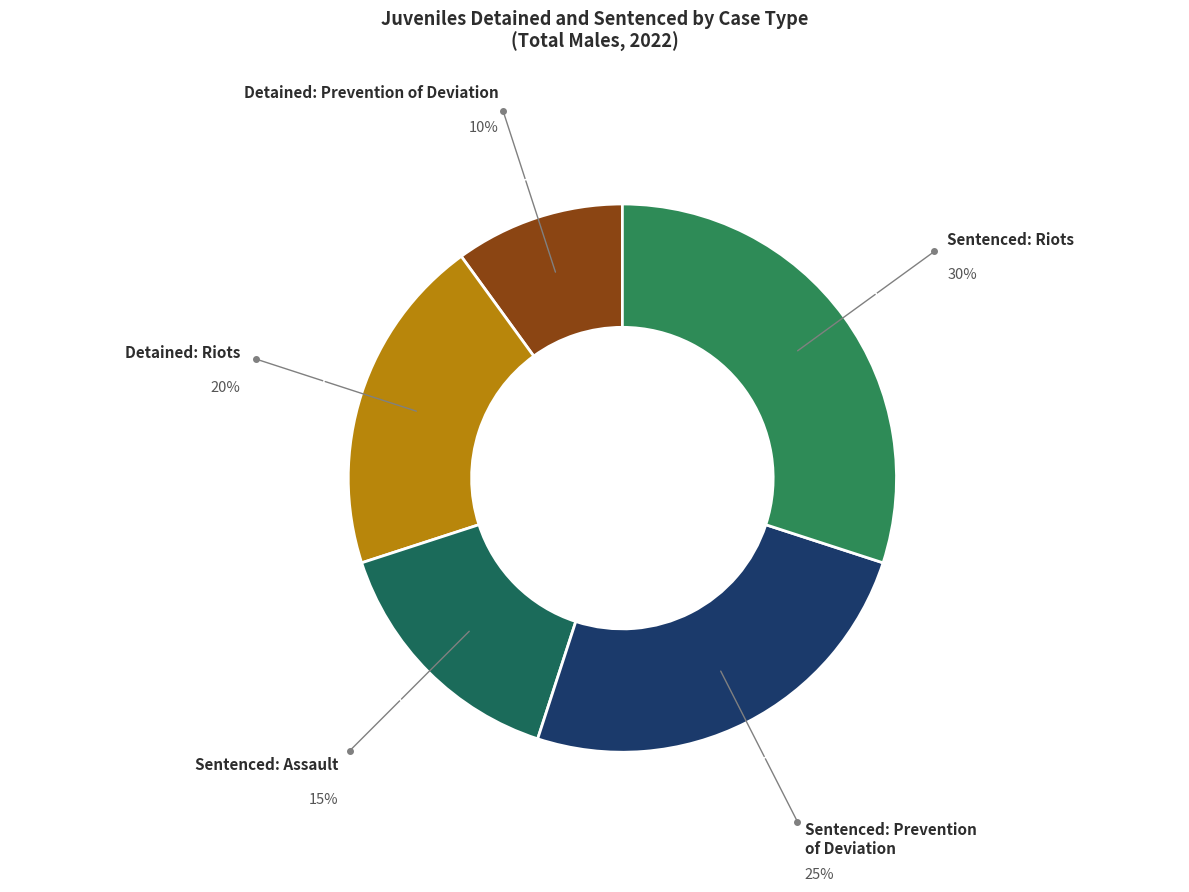

Which slice is the smallest?

Detained: Prevention of Deviation